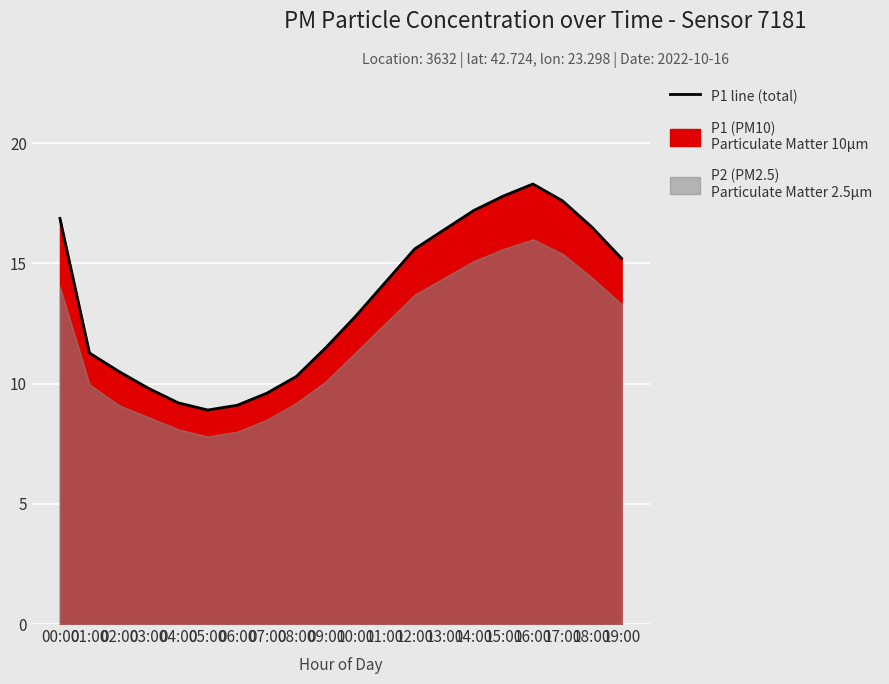

At which category does the data reach its first local valley?

05:00